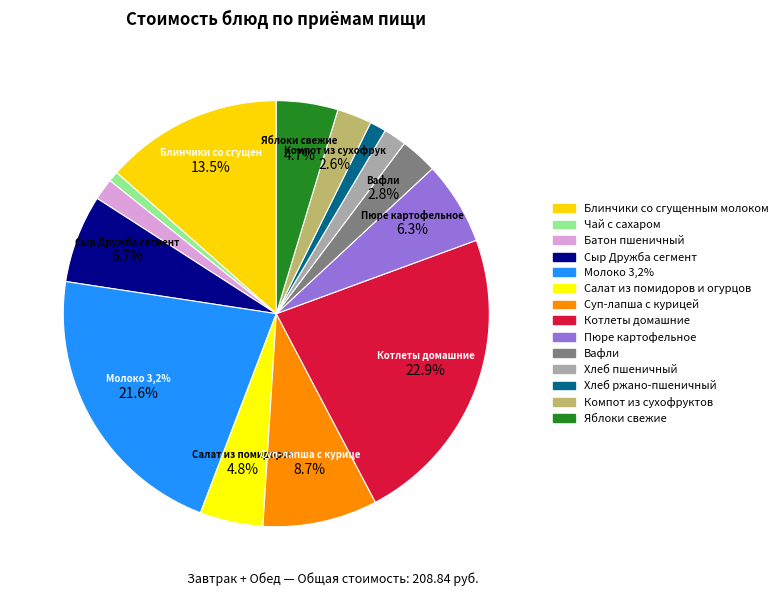

How many slices are in this pie chart?

14